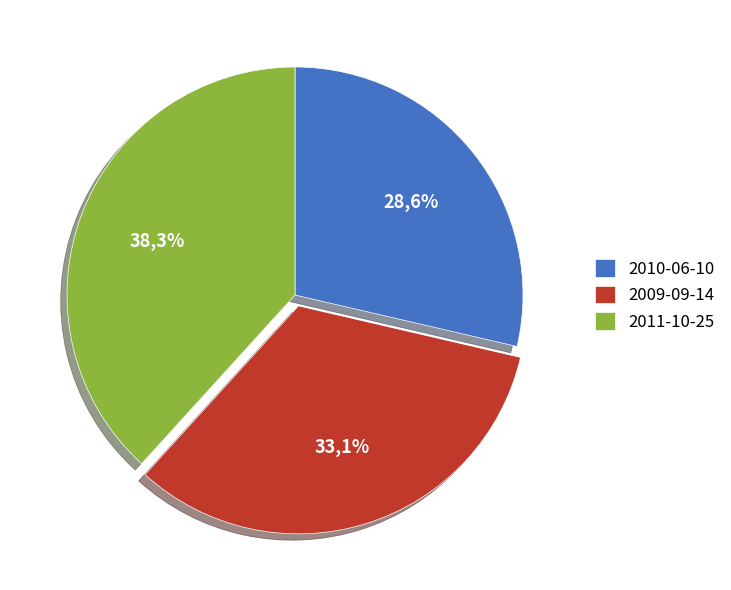

Which category has the biggest portion of the pie?

2011-10-25